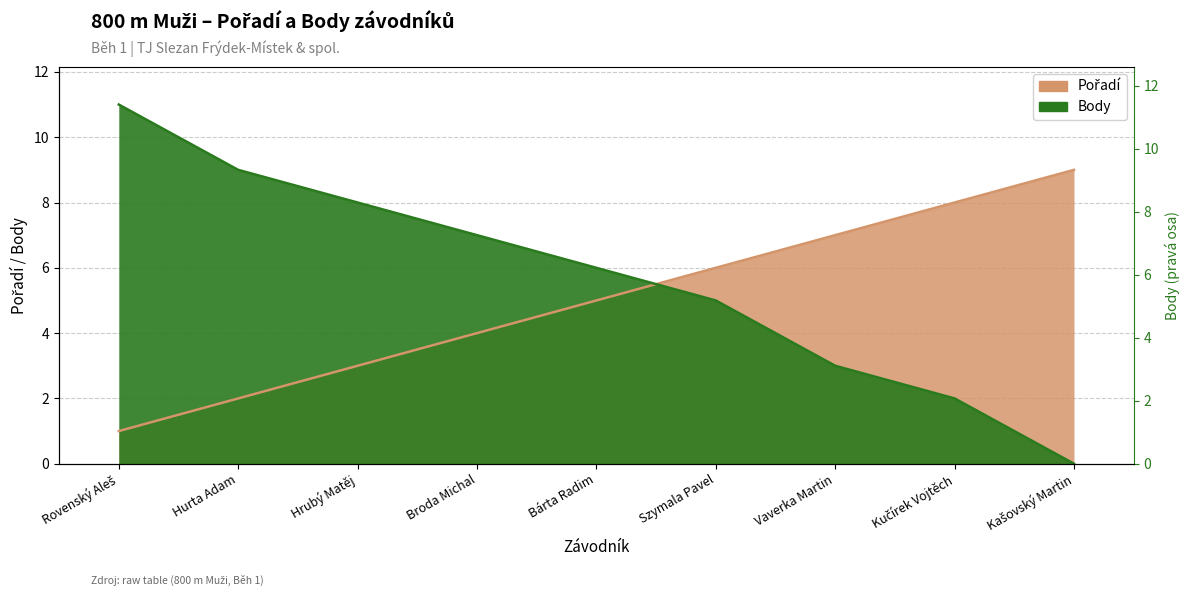

What is the total value across all series at Kučírek Vojtěch?

10